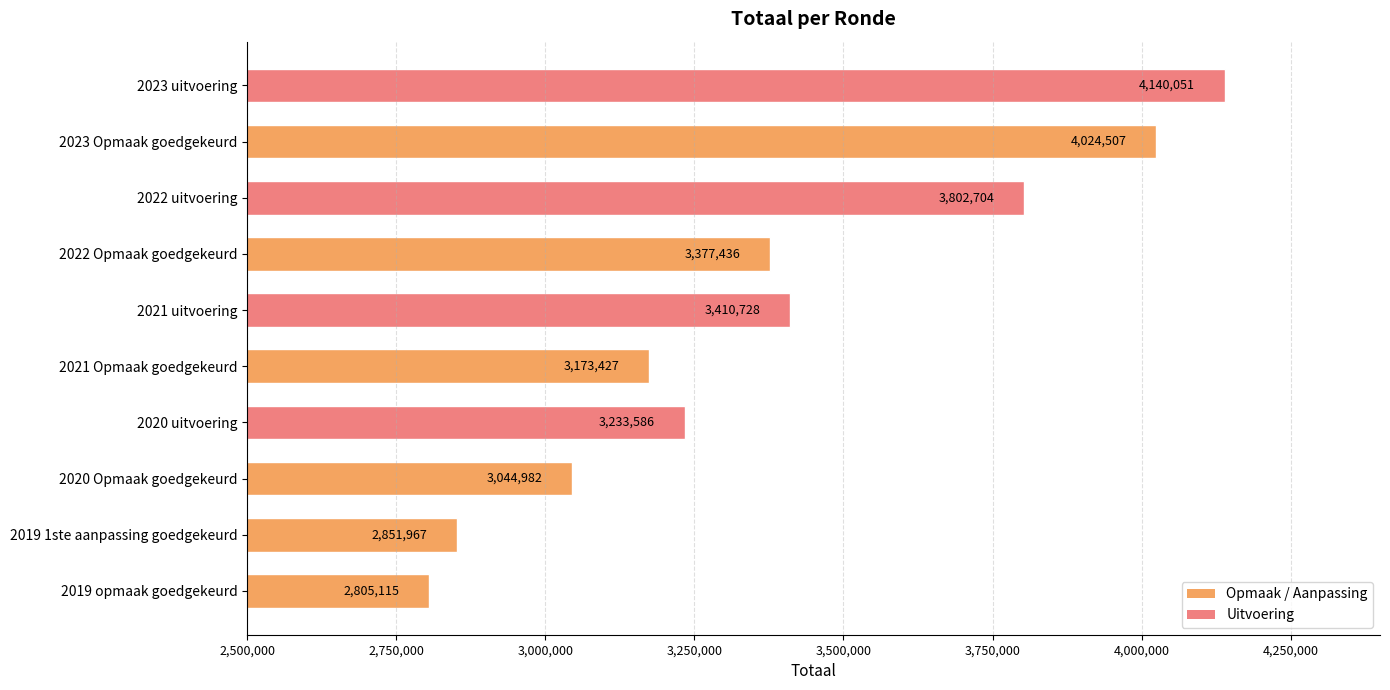

At which category does the chart reach its peak across all series?

2023 uitvoering